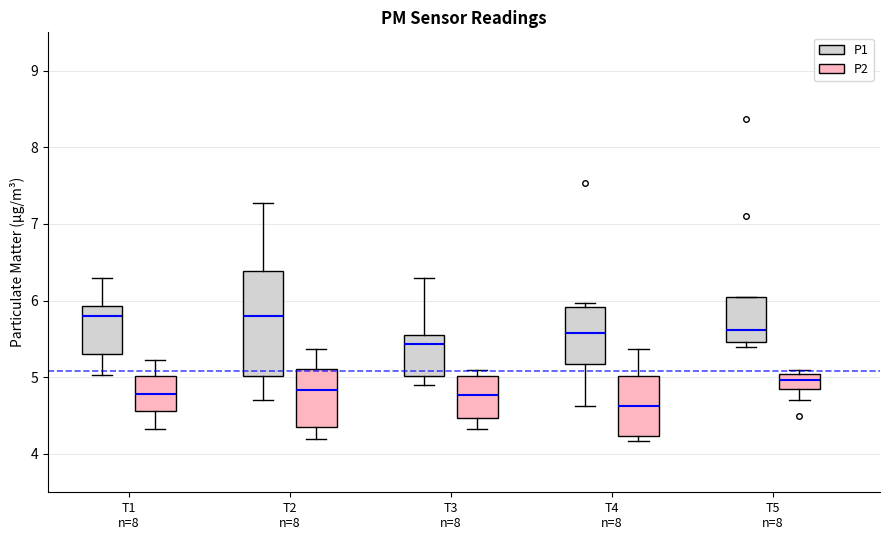

Where is the upper edge of the box for T3 n=8 (P1) on the y-axis? The values are not printed on the chart, so give them approximately, as read against the axis.

5.6